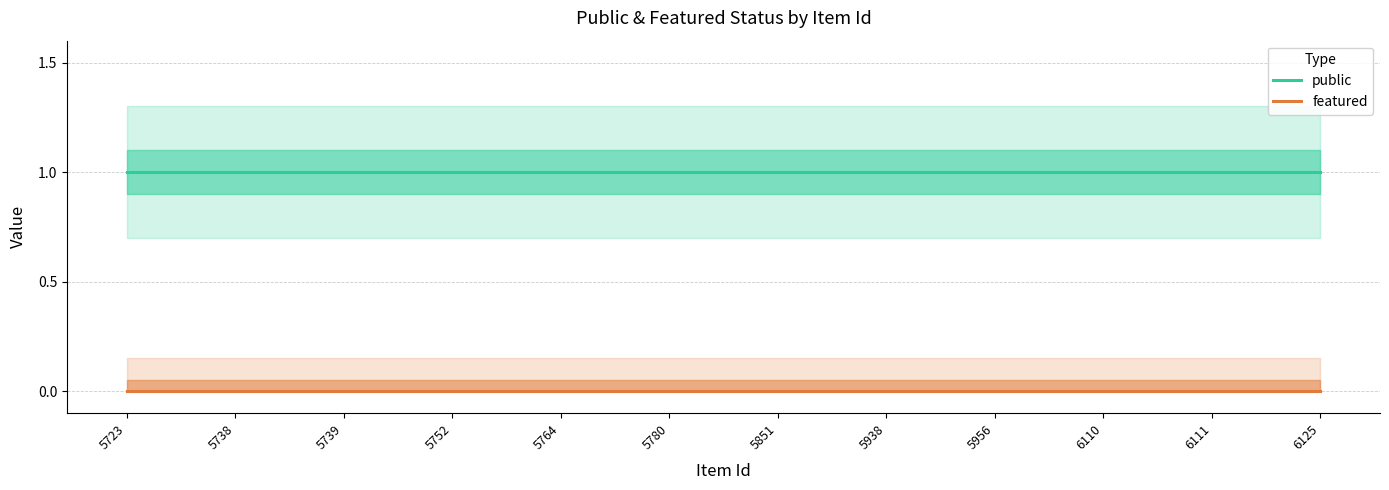

Rank the series by their maximum value, from highest to lowest.

public, featured